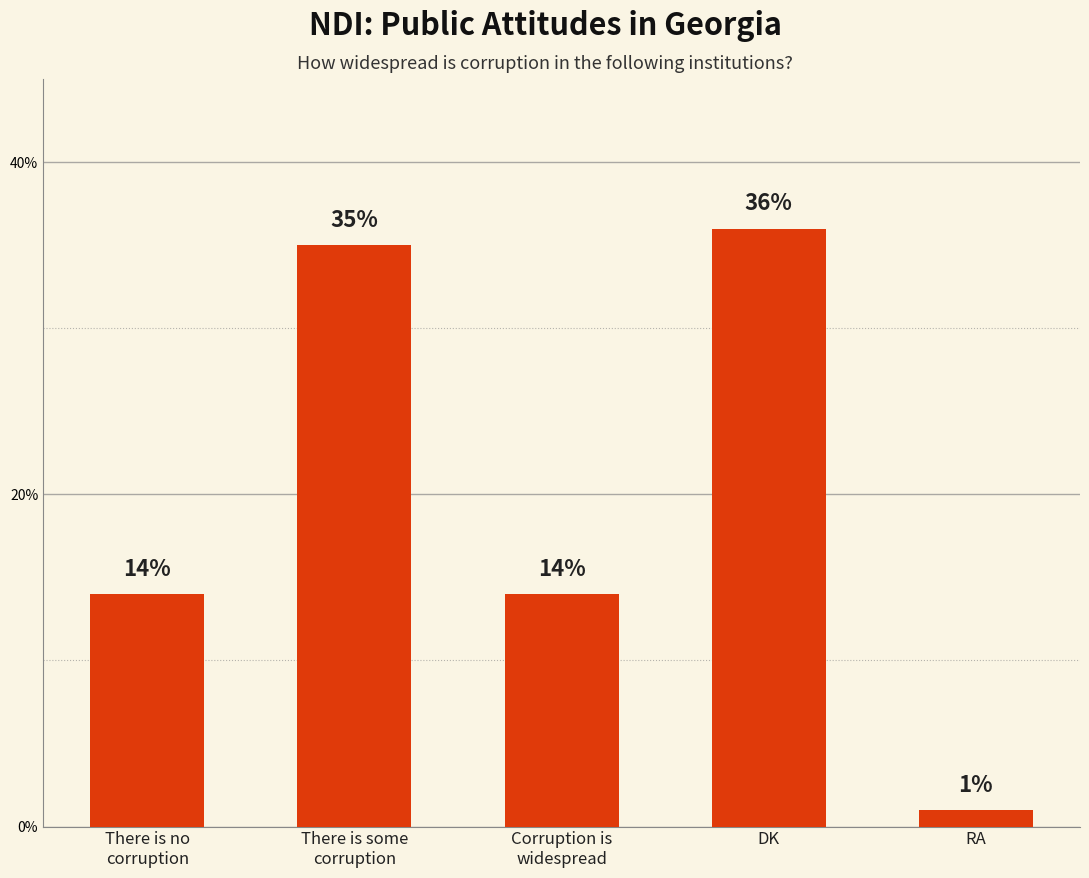

How many bars are there in total?

5